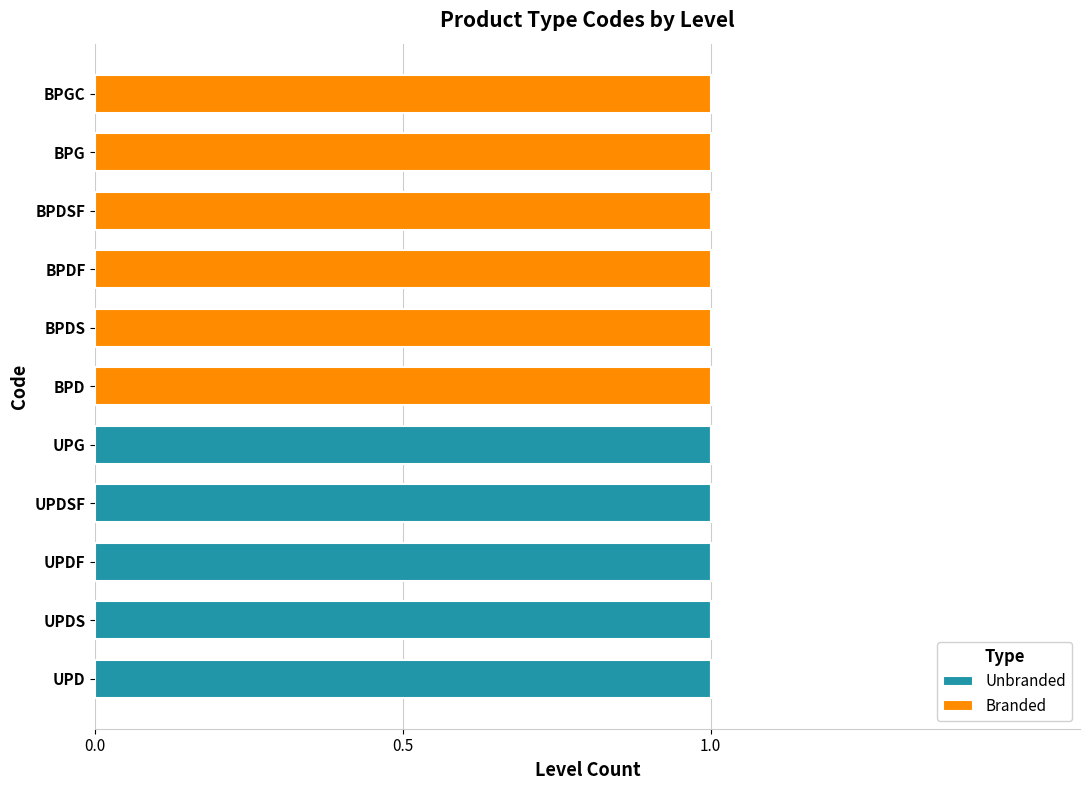

The Unbranded series shows 0 at BPG. True or false?

True